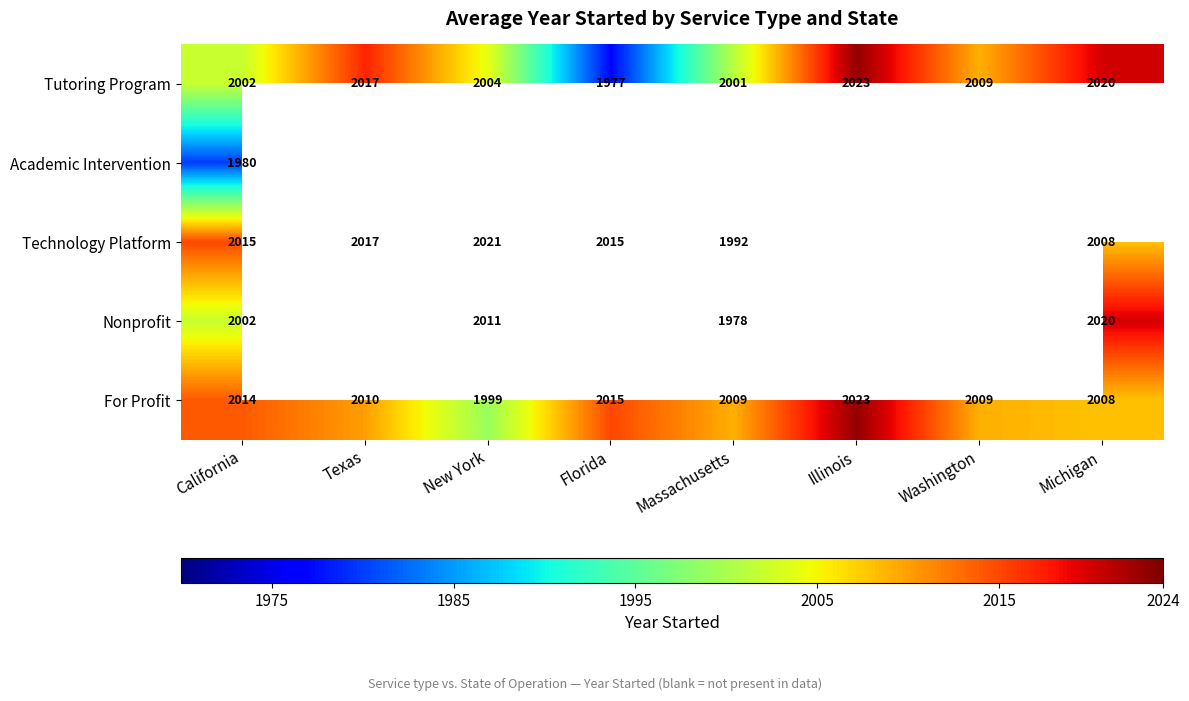

What is the difference between the highest and lowest values at California?

35